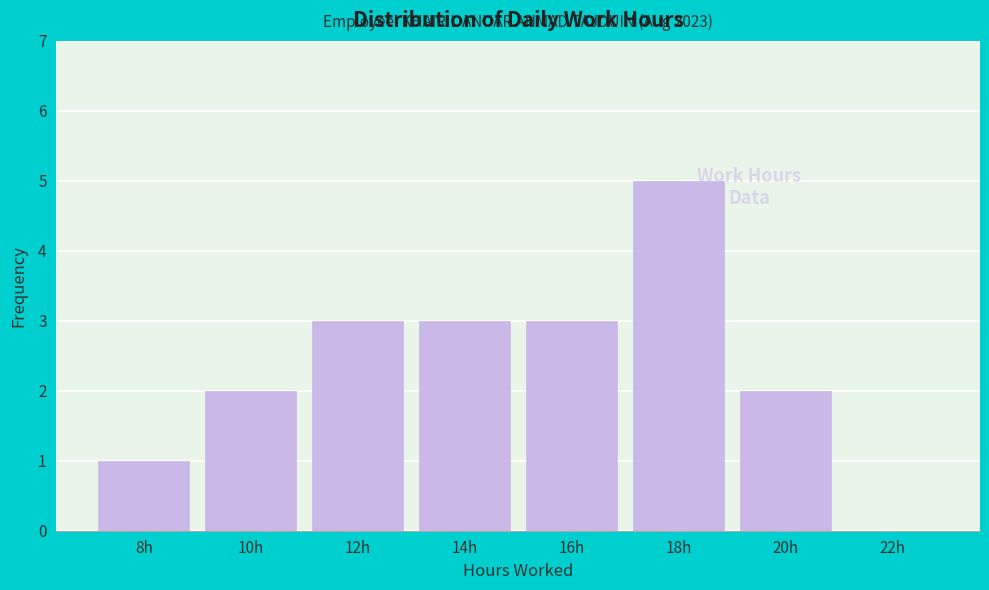

Reading left to right, what are all the values shown in this chart?

8h=1	10h=2	12h=3	14h=3	16h=3	18h=5	20h=2	22h=0